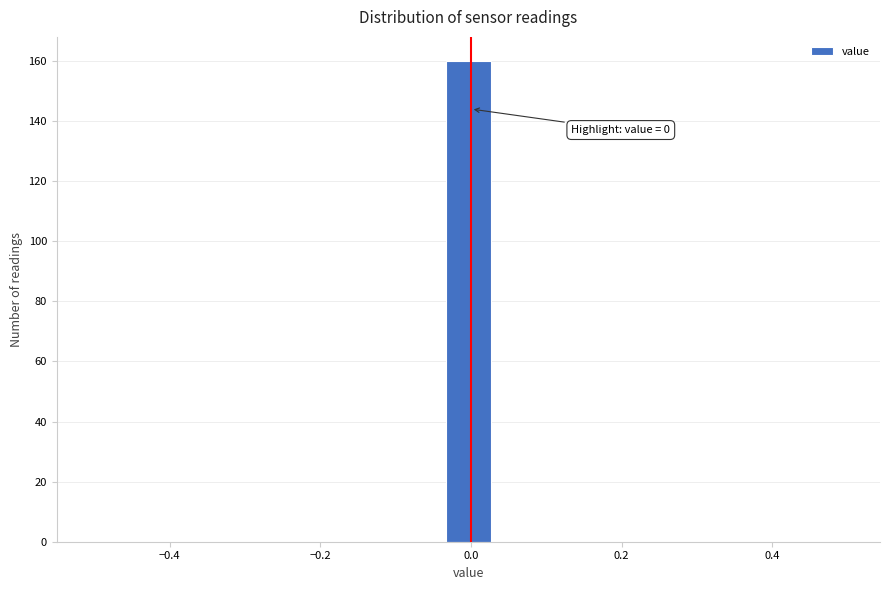

Read against the x-axis, roughly where is the centre of the tallest bar?

0.00